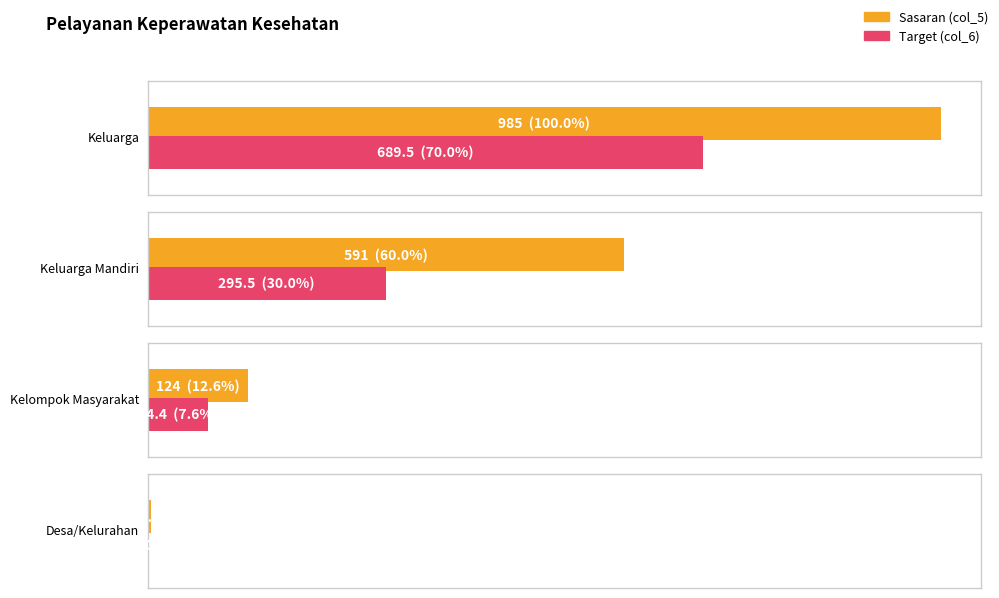

The Target (col_6) series shows 213.6 at Keluarga. True or false?

False